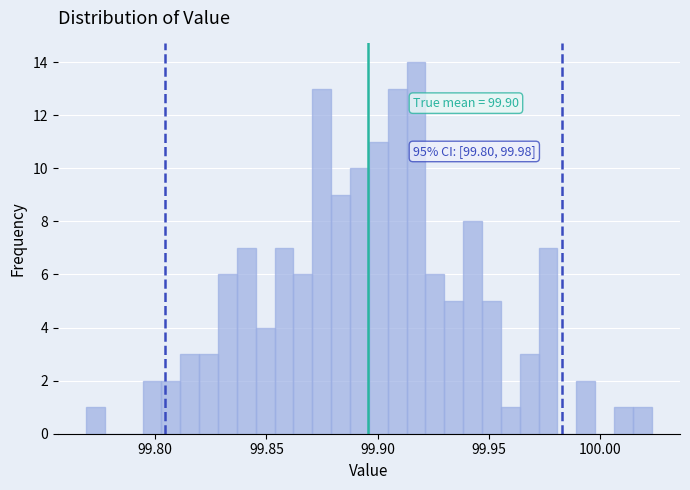

Around what value on the x-axis is the tallest bar? Give the approximate position of its centre, as read against the axis.

99.915